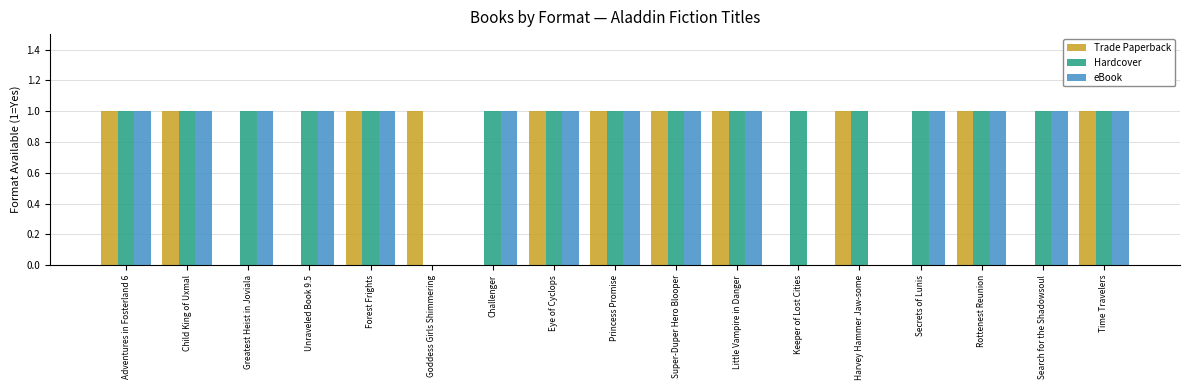

How many categories are shown in the chart?

17